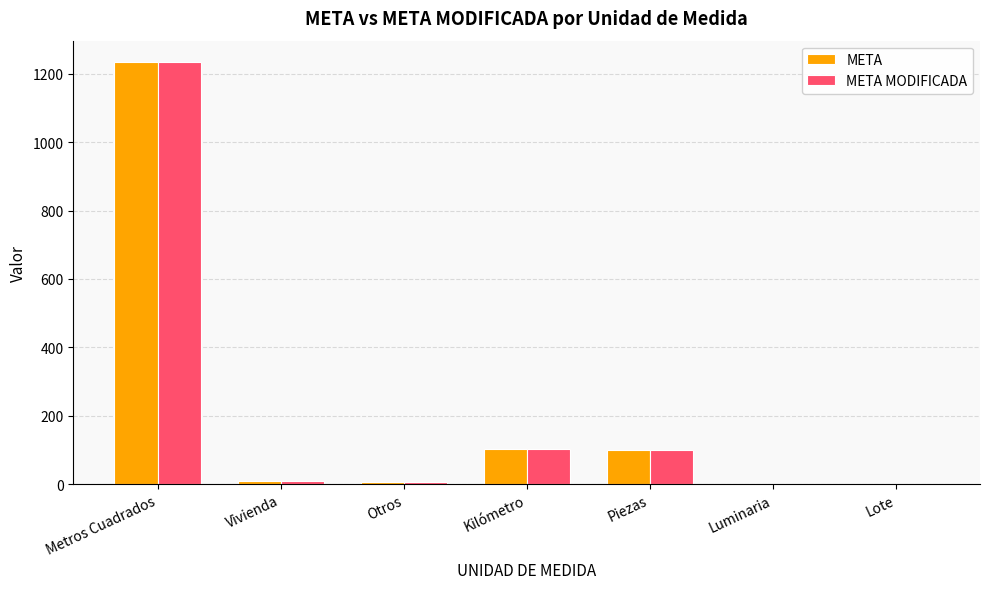

The META series shows 2070 at Metros Cuadrados. True or false?

False